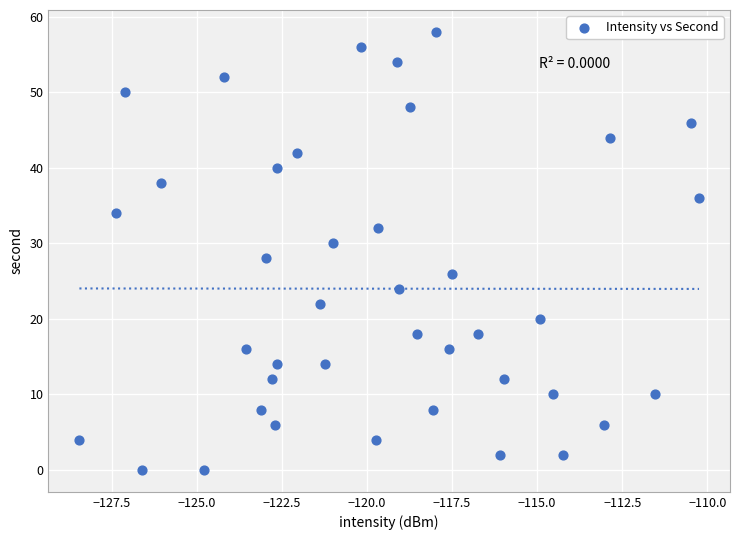

What is the range of Y values (max minus min)?

58